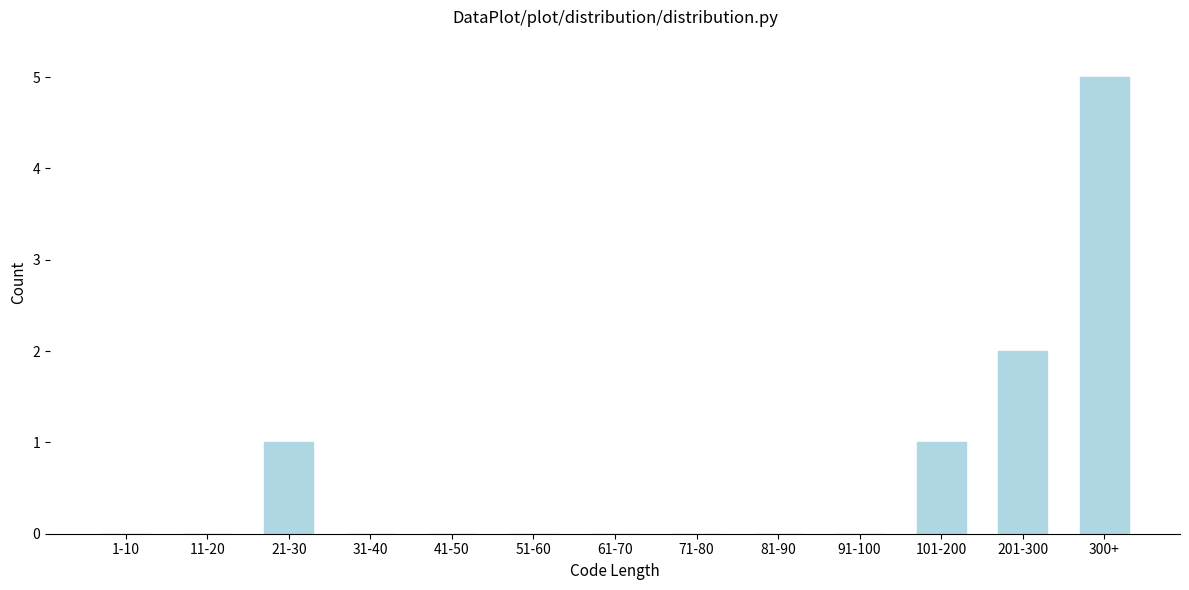

Reading right to left, transcribe all the data shown in this chart.

300+=5	201-300=2	101-200=1	91-100=0	81-90=0	71-80=0	61-70=0	51-60=0	41-50=0	31-40=0	21-30=1	11-20=0	1-10=0